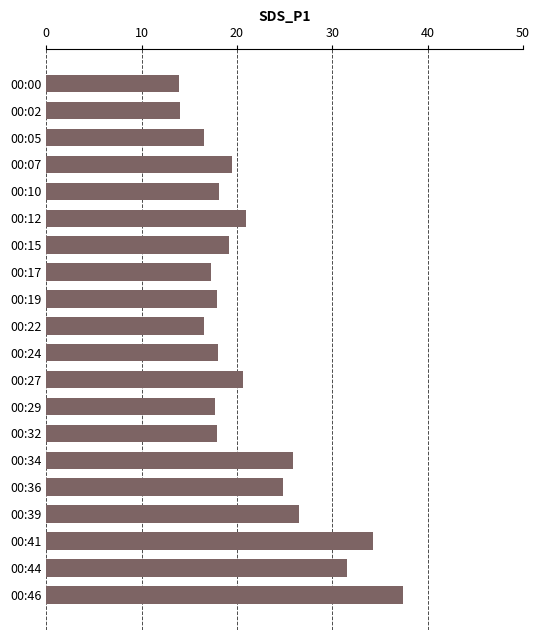

Are the bars grouped side by side (vs. stacked)?

No